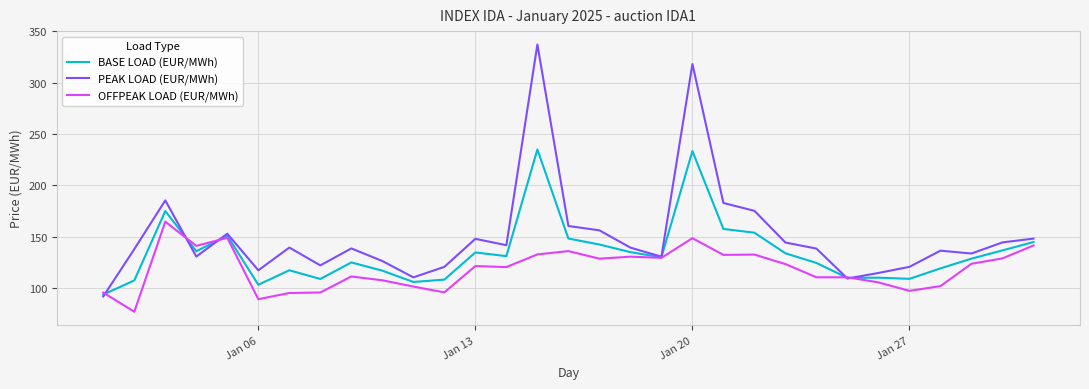

Which series has the largest total across all categories?

PEAK LOAD (EUR/MWh)